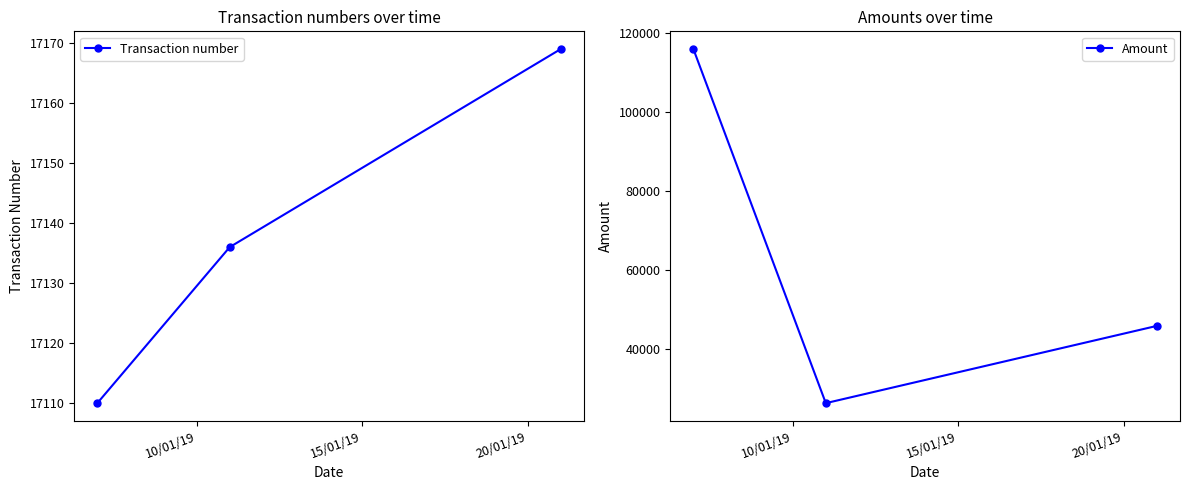

Reading left to right, what are all the values shown in this chart?

Transaction number: 17110.0	17136.0	17169.0
Amount: 115883.8	26326.5	45862.4